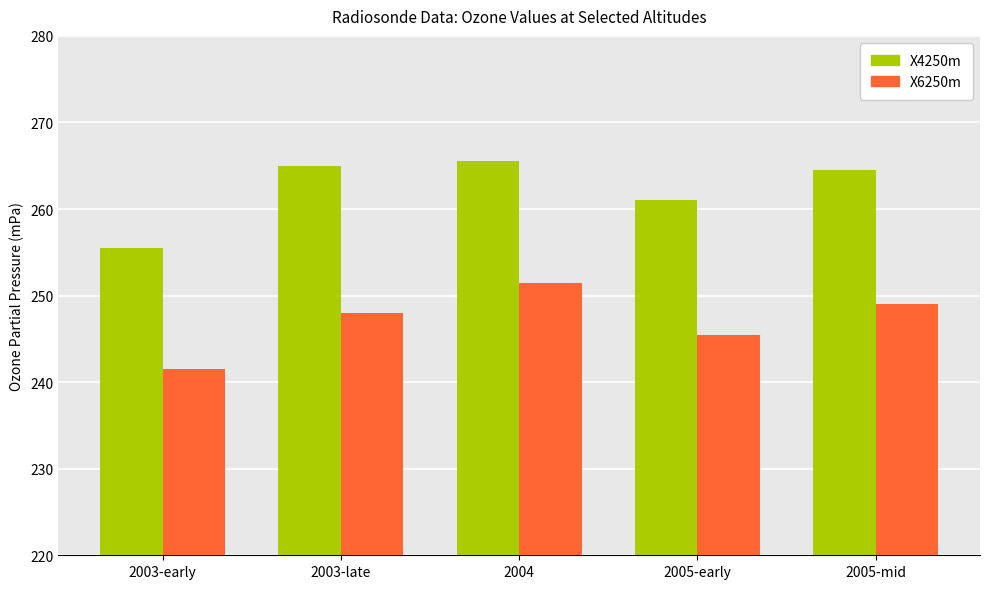

At which category is the sum across all series the highest?

2004